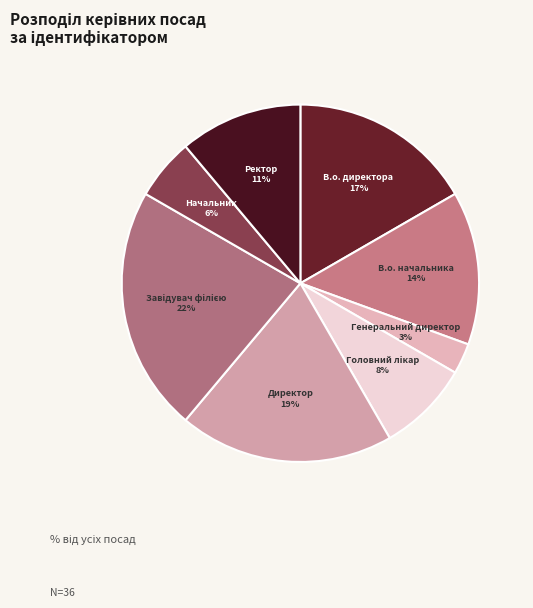

Does Директор represent more than half of the total?

No